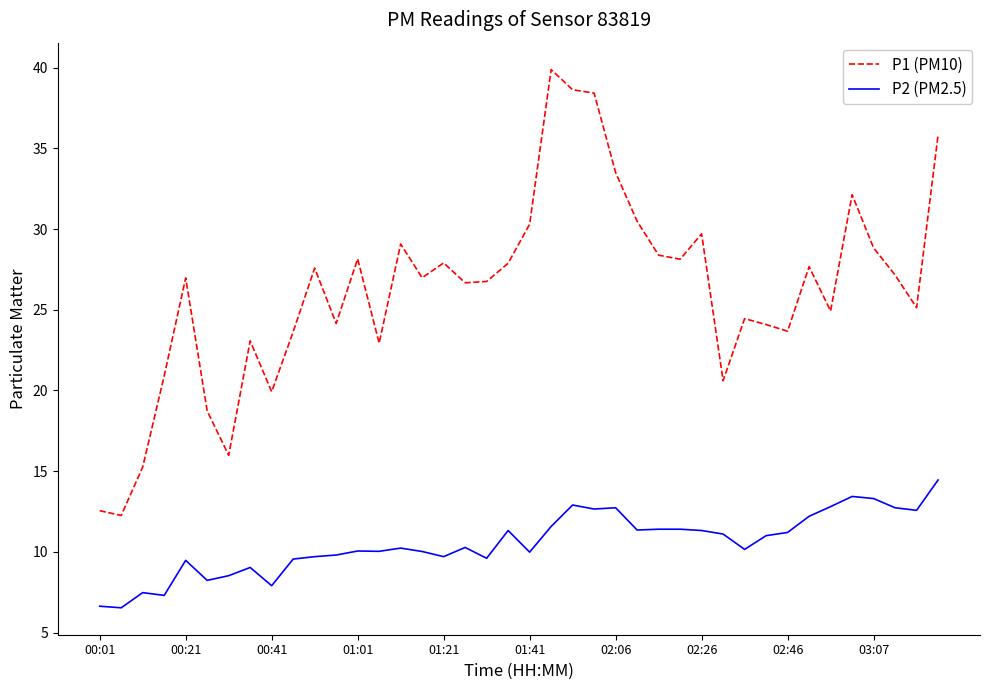

True or false: P2 (PM2.5) and P1 (PM10) cross at least once.

False